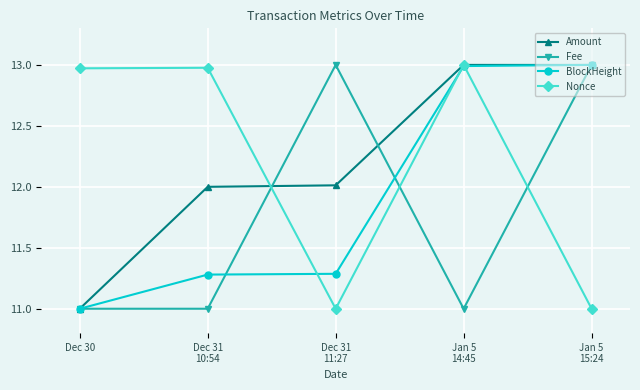

What is the smallest value displayed?

11.0